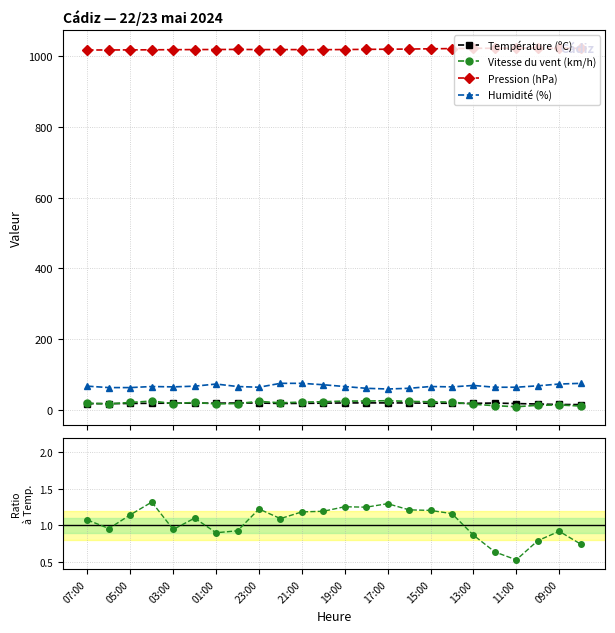

How many lines are shown in the chart?

4